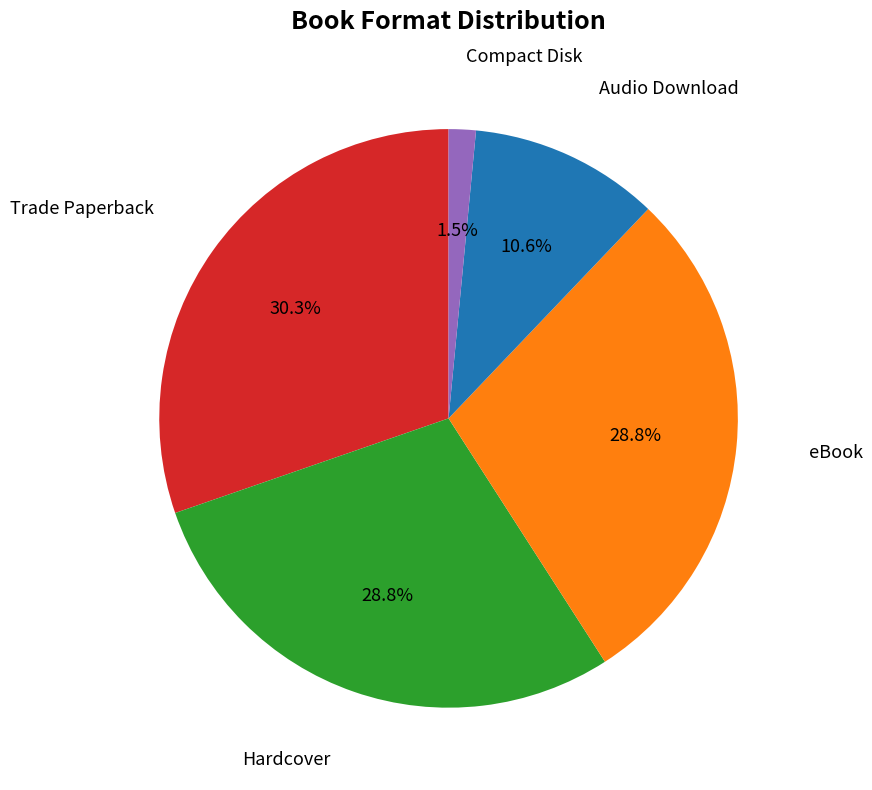

Is there any slice that represents more than half of the pie?

No